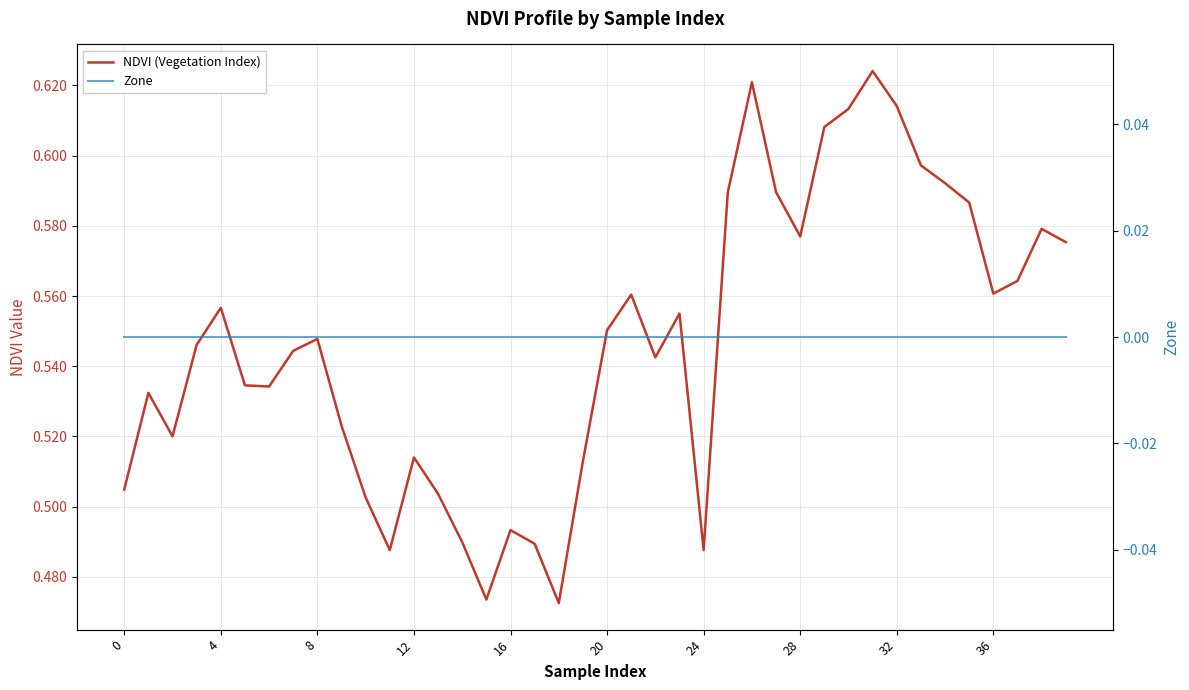

In NDVI (Vegetation Index), how many points are lower than both neighbors (excluding endpoints)?

9